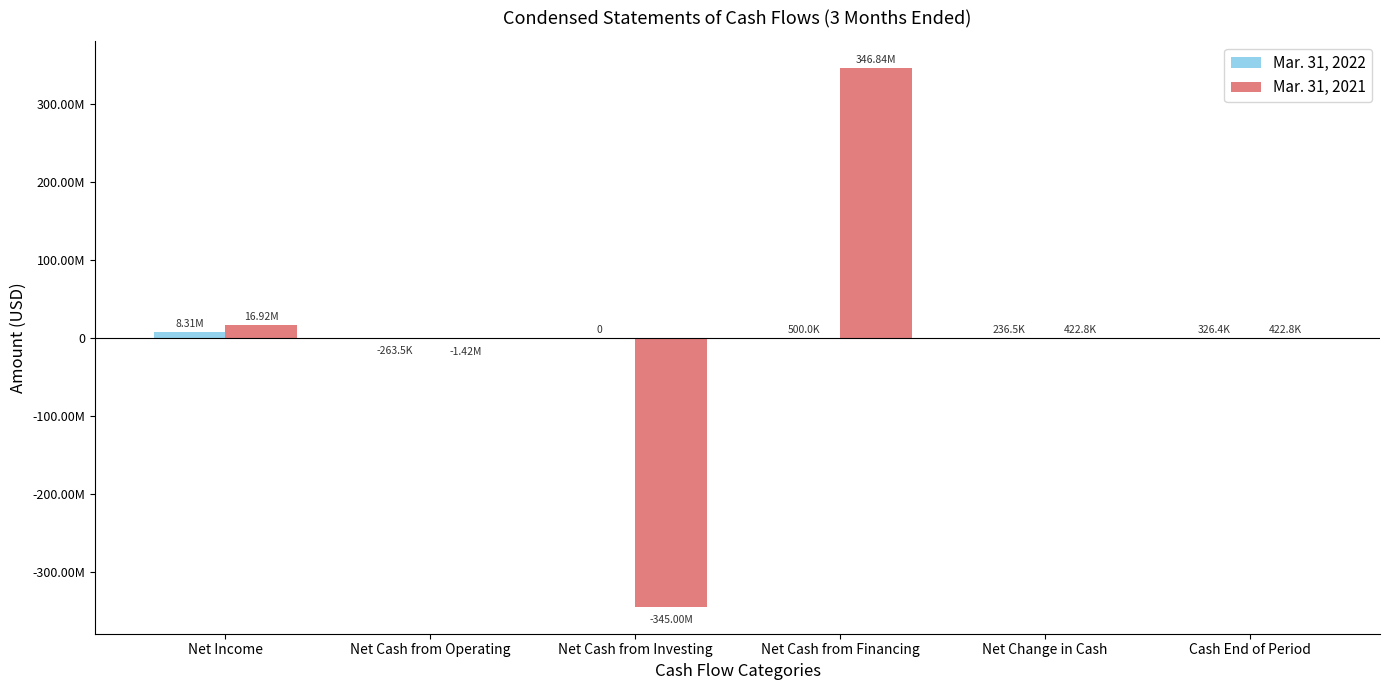

What position from the right is Net Income?

6